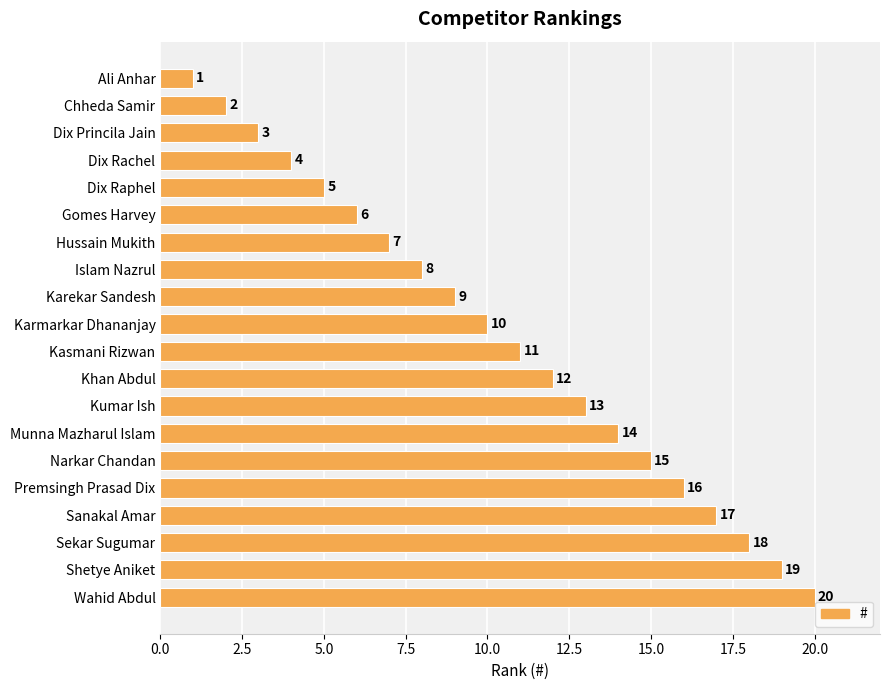

List the labels in order of value, largest first.

Wahid Abdul, Shetye Aniket, Sekar Sugumar, Sanakal Amar, Premsingh Prasad Dix, Narkar Chandan, Munna Mazharul Islam, Kumar Ish, Khan Abdul, Kasmani Rizwan, Karmarkar Dhananjay, Karekar Sandesh, Islam Nazrul, Hussain Mukith, Gomes Harvey, Dix Raphel, Dix Rachel, Dix Princila Jain, Chheda Samir, Ali Anhar